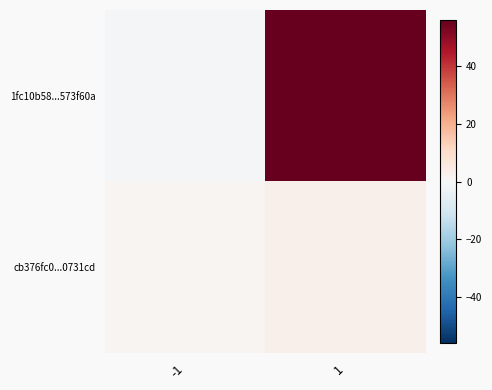

At which category is the sum across all series the highest?

1